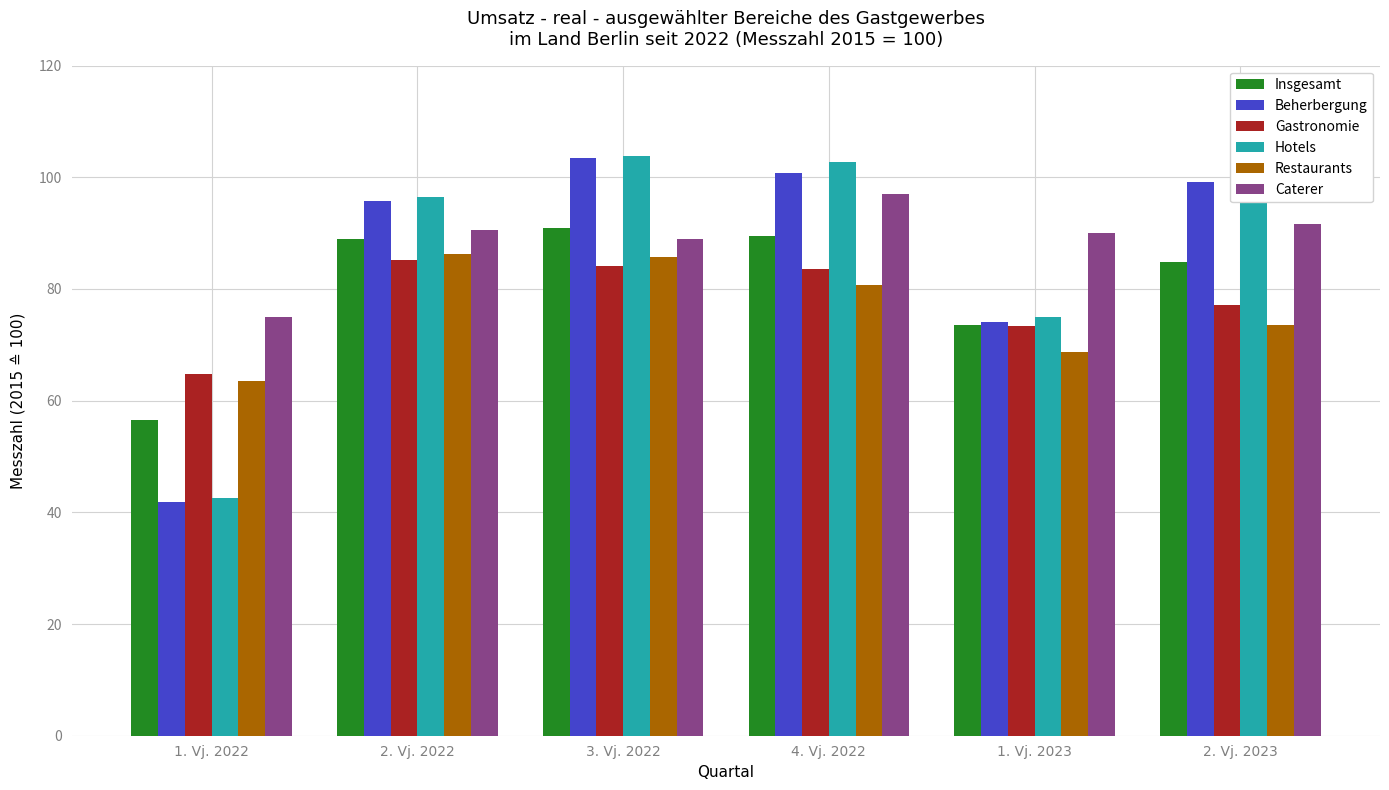

What is the lowest value of the Caterer series?

74.9